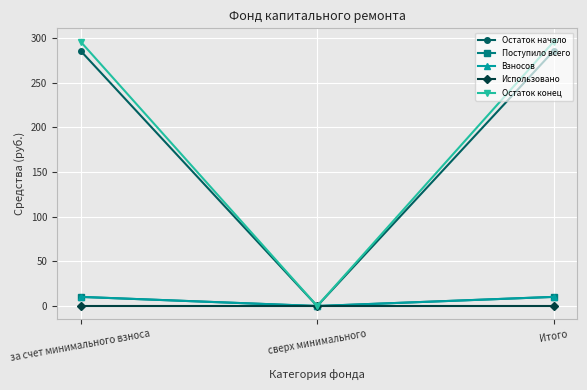

Does the chart have visible grid lines?

Yes